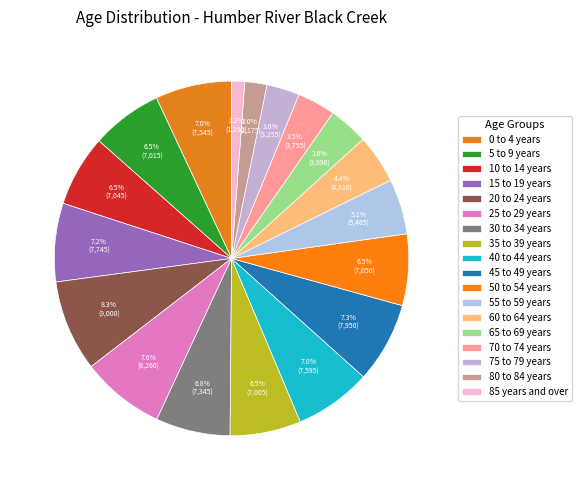

To the nearest percent, what is the difference between the largest and smallest slice percentages?

7%